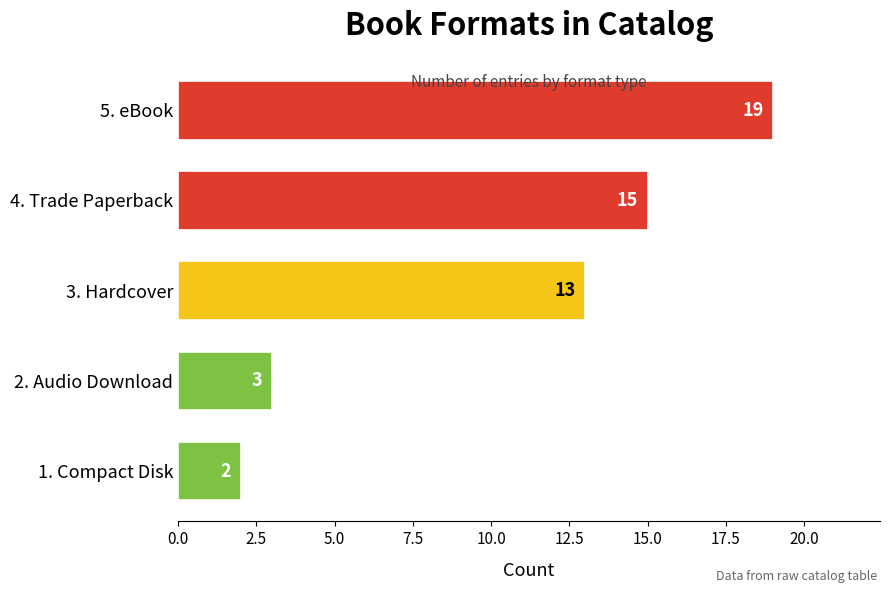

How many distinct data groups are displayed?

1